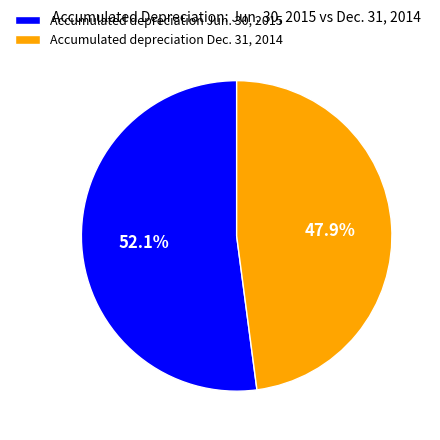

True or false: Accumulated depreciation Jun. 30, 2015 accounts for 58% of the total.

False